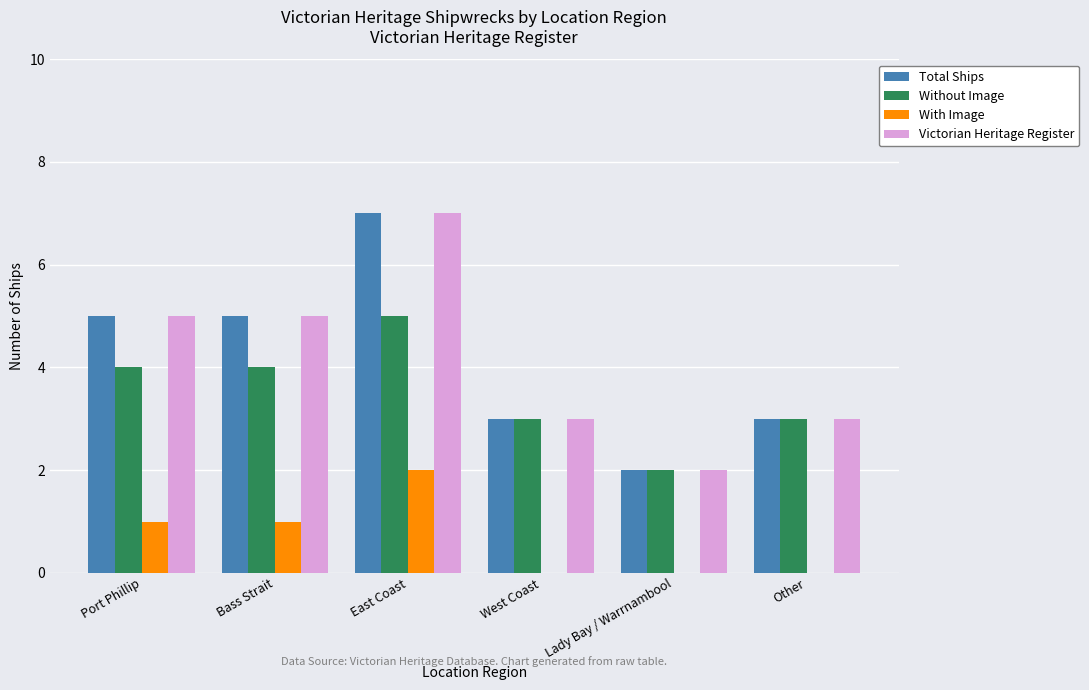

Does the chart contain stacked bars?

No